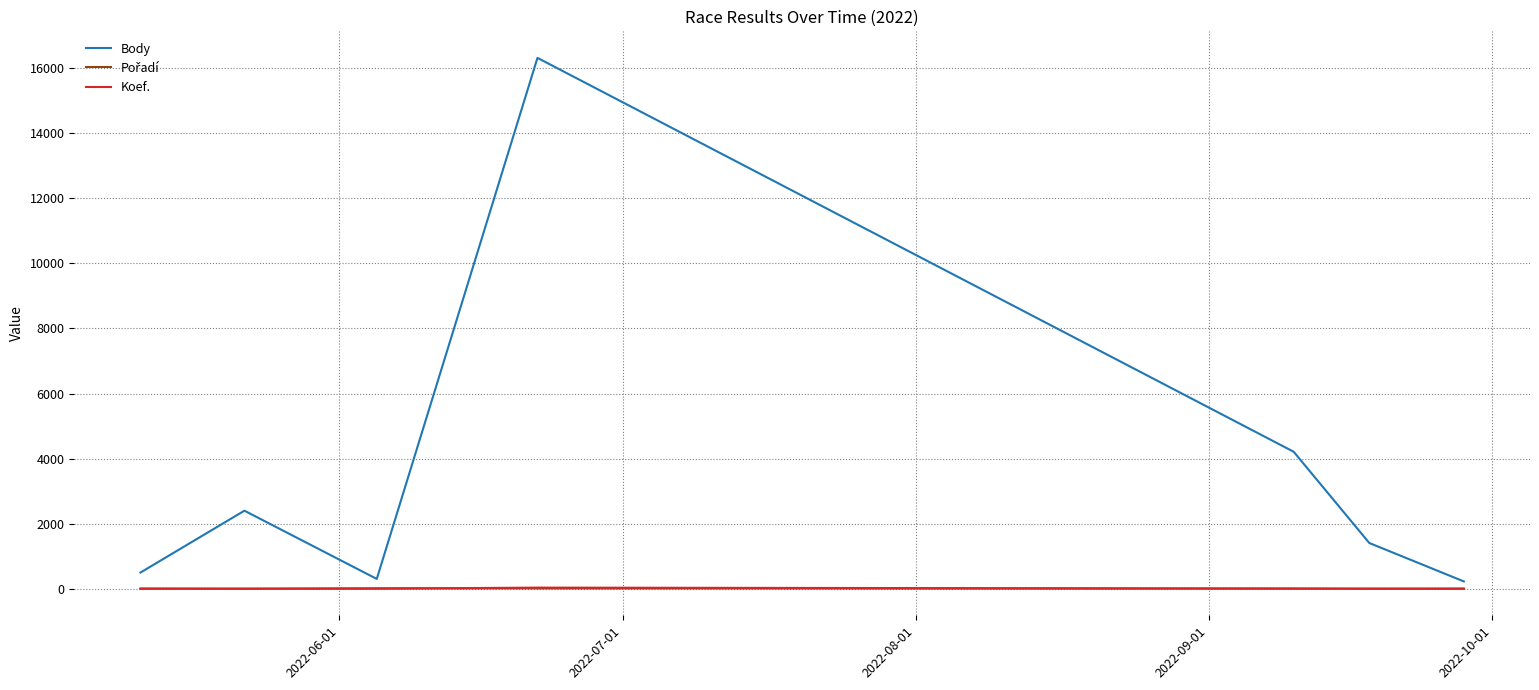

Which series has the largest total across all categories?

Body